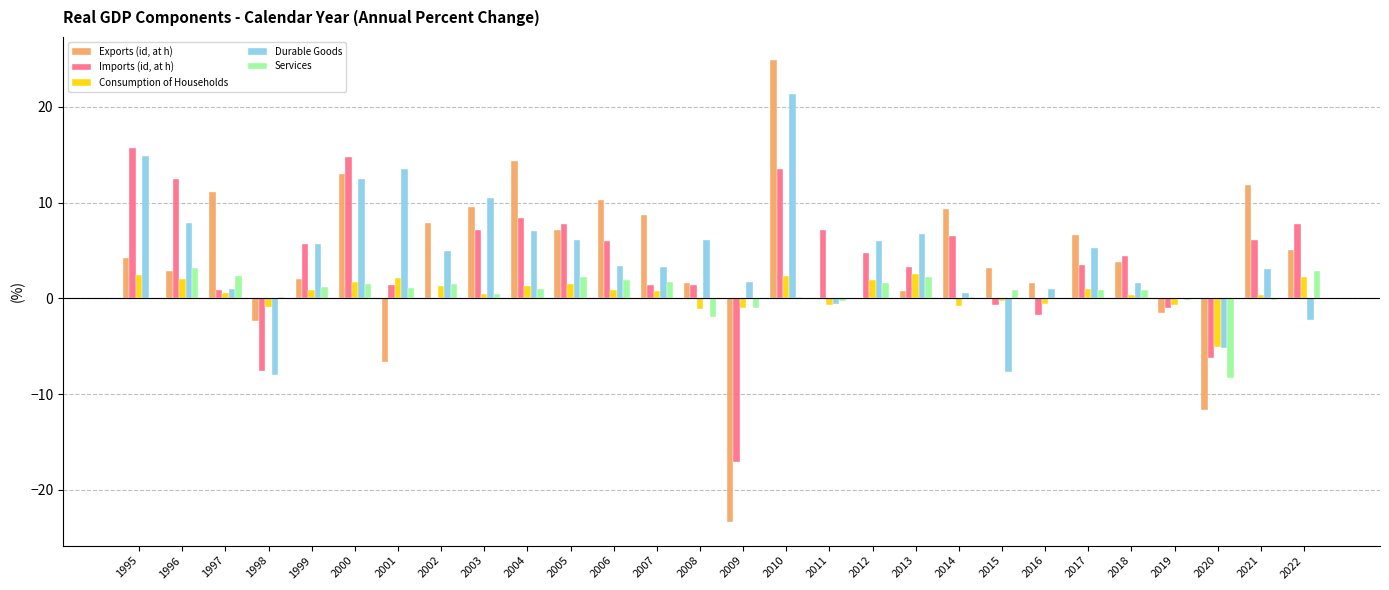

Is the value of Consumption of Households at 2011 greater than the value of Exports (id, at h) at 2013?

No